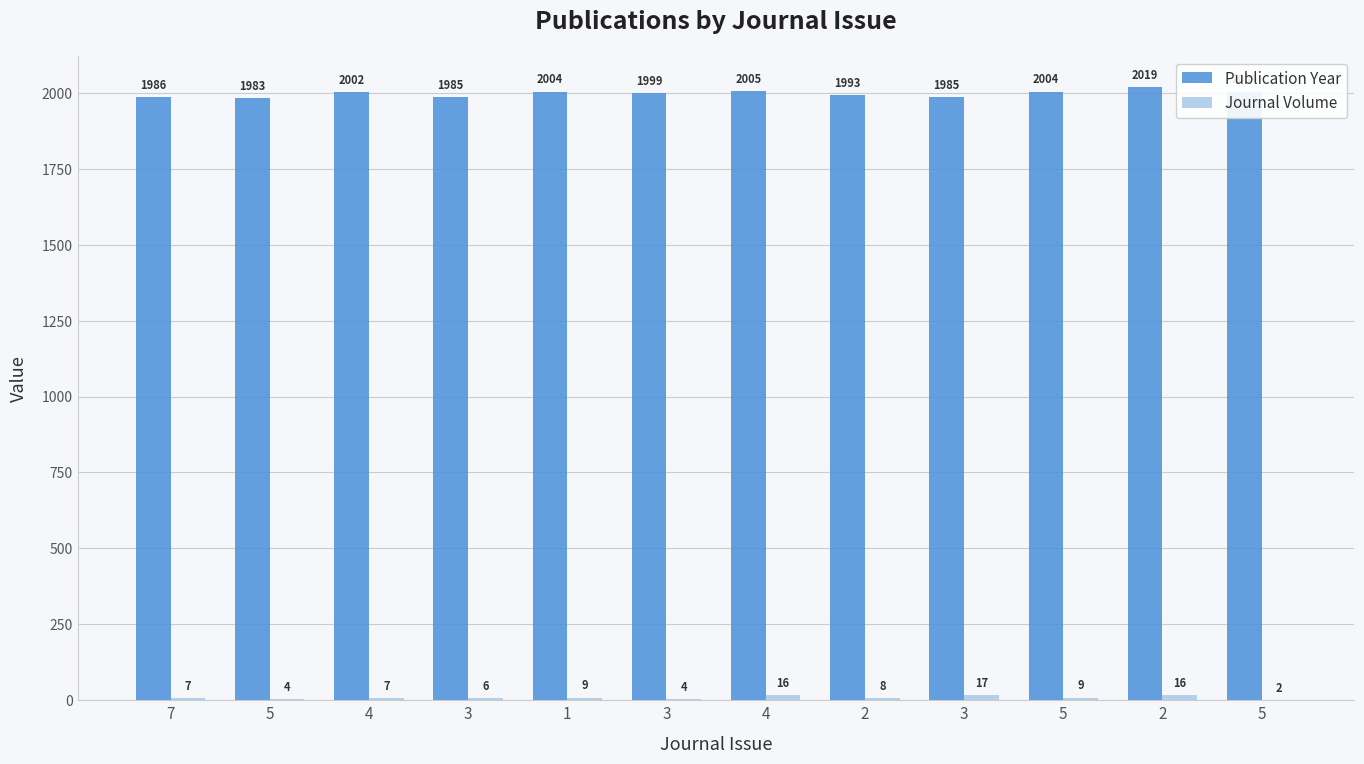

How many groups of bars are there?

12